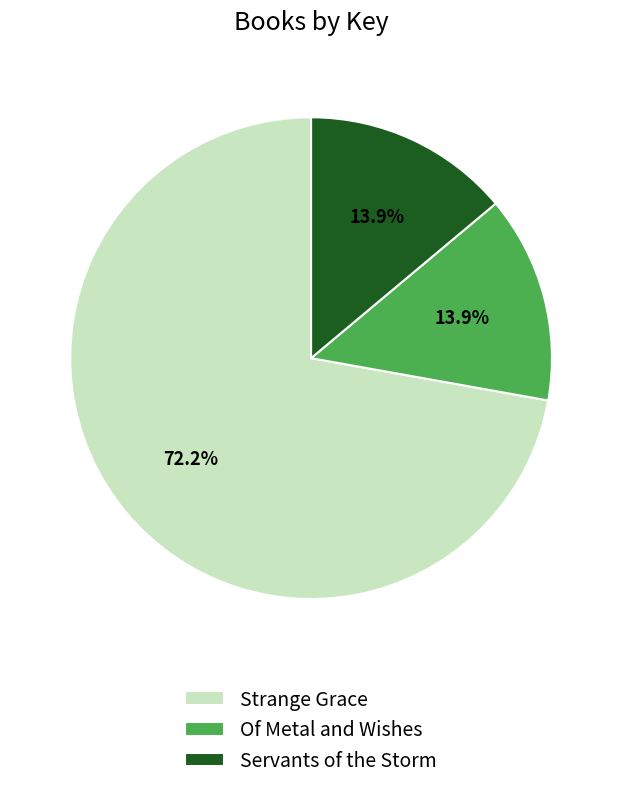

Is it true that Servants of the Storm is 5% of the pie?

False